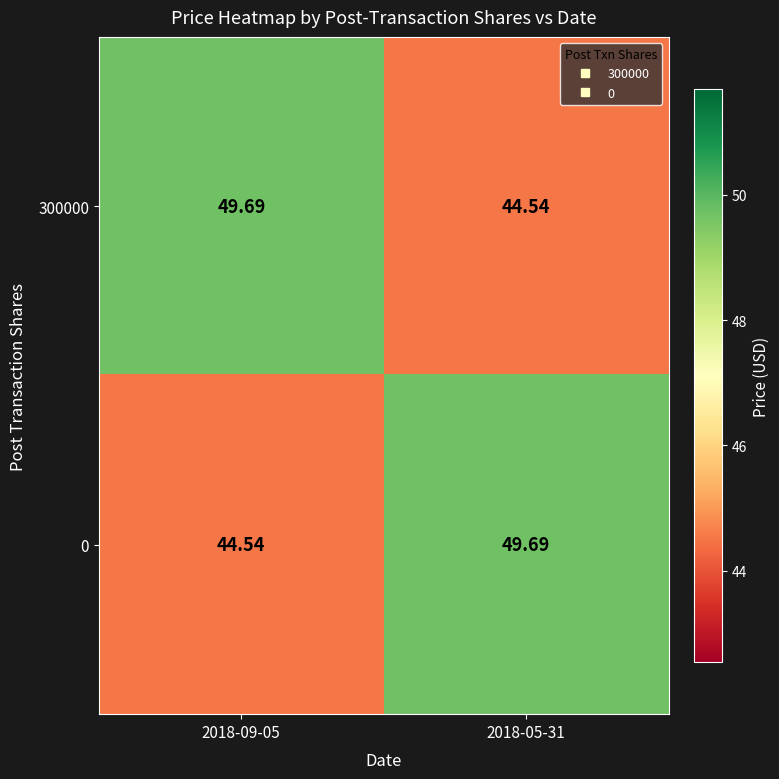

Which series has the widest spread of values?

300000